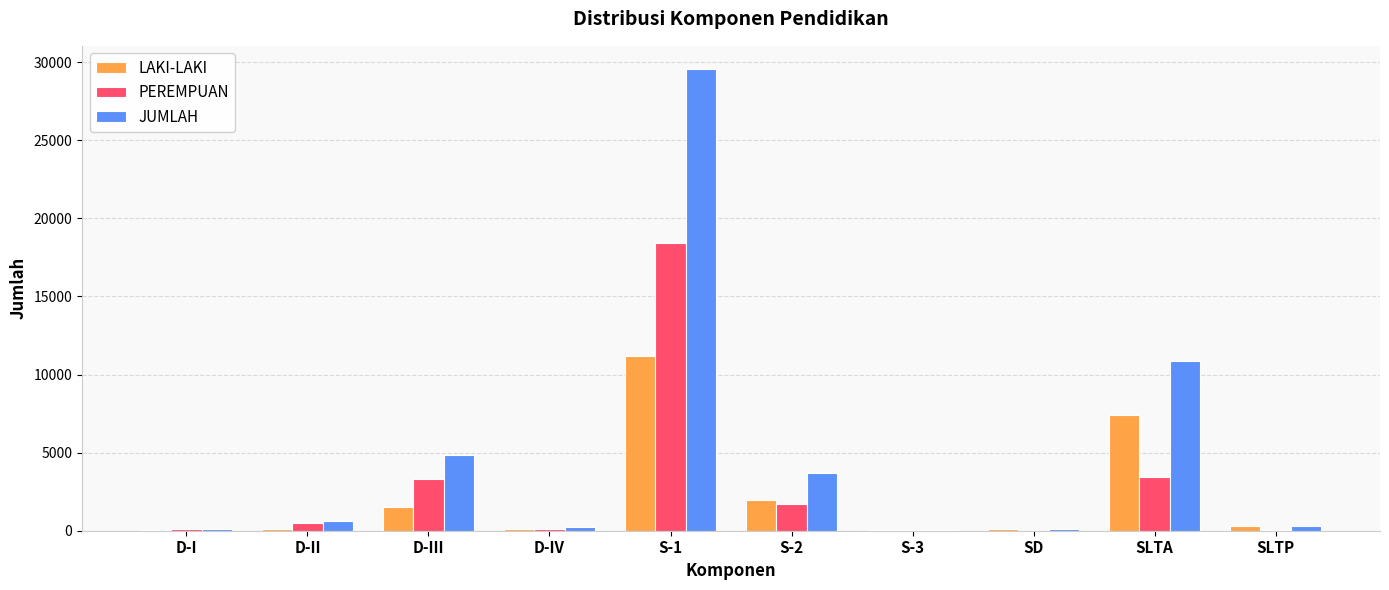

What is the sum of the JUMLAH values at SLTA and D-III?

15711